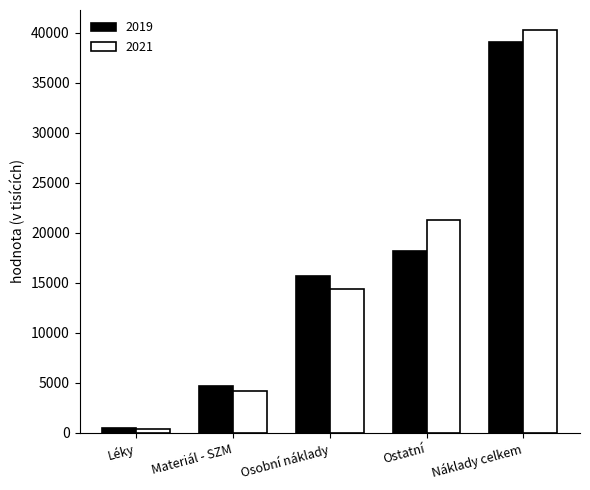

Which series has the largest total across all categories?

2021